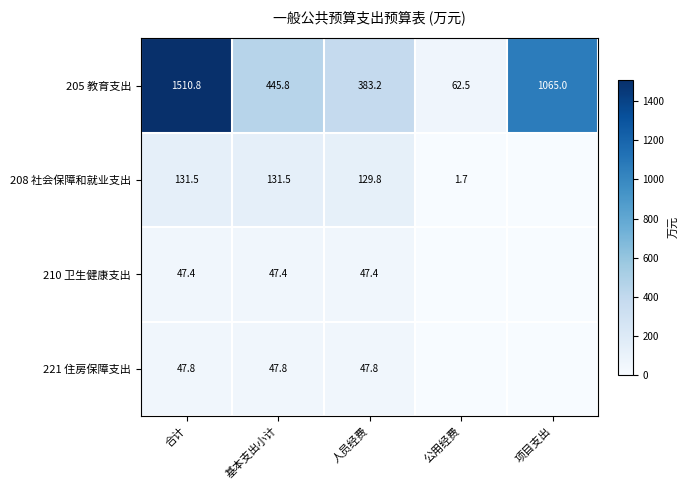

What is the difference between the 205 教育支出 values at 合计 and 公用经费?

1448.3